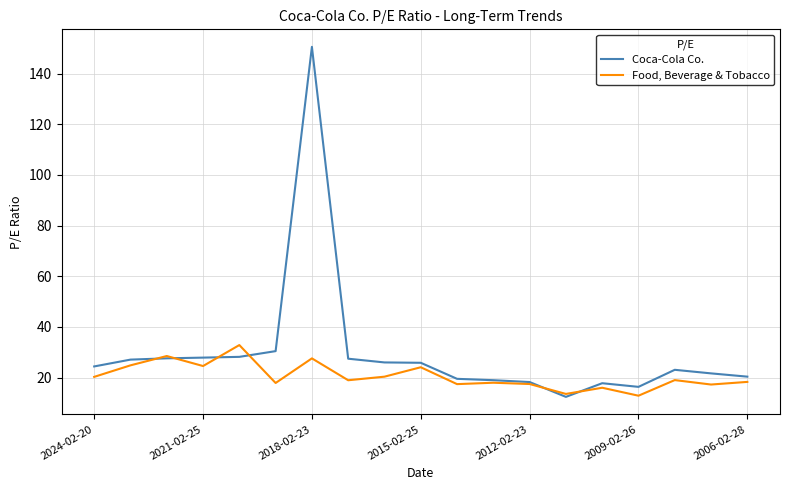

Which series has the largest range (max minus min)?

Coca-Cola Co.